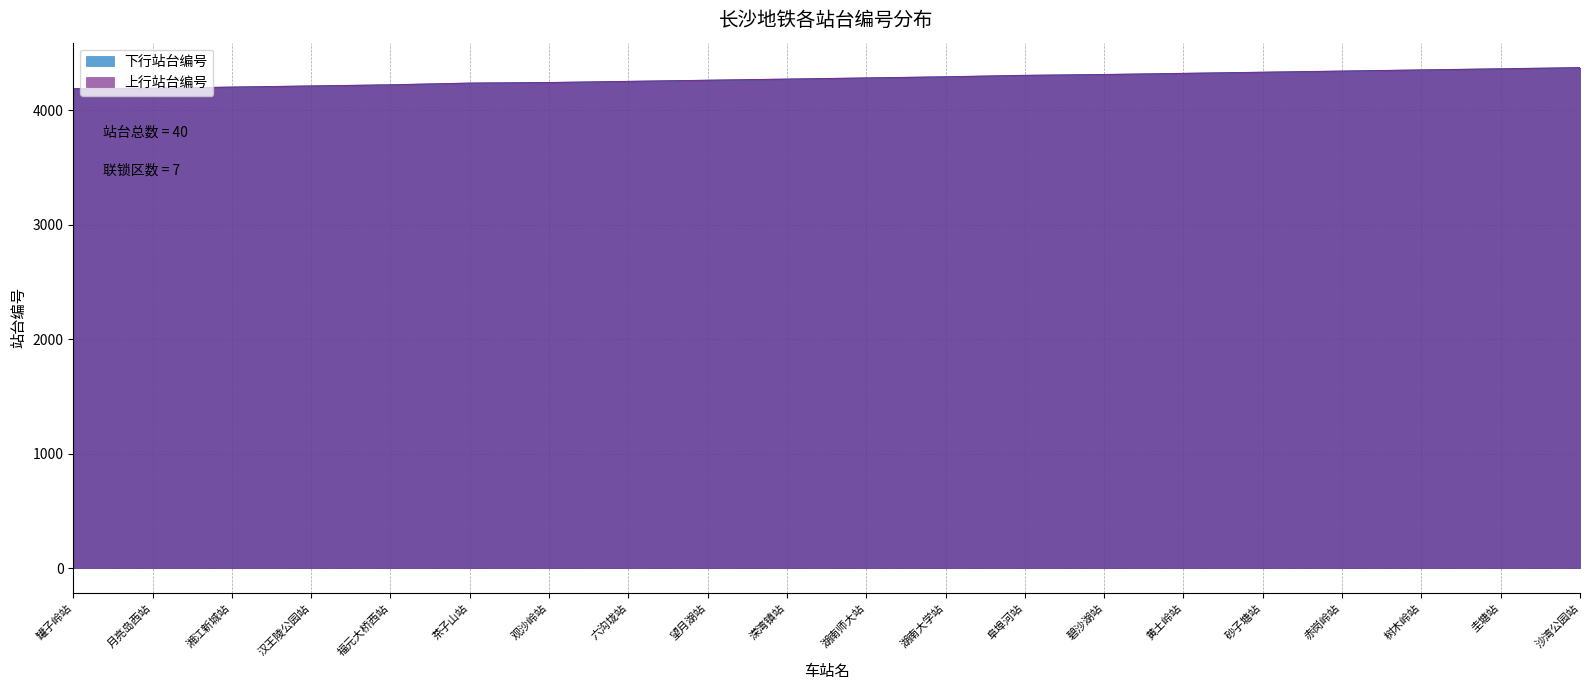

Where is 下行站台编号 nearest to the value 4279?

湖南师大站